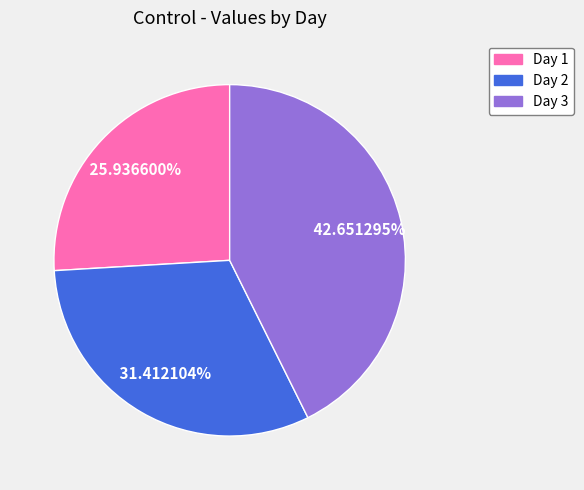

What percentage is the Day 2 slice, to the nearest percent?

31%